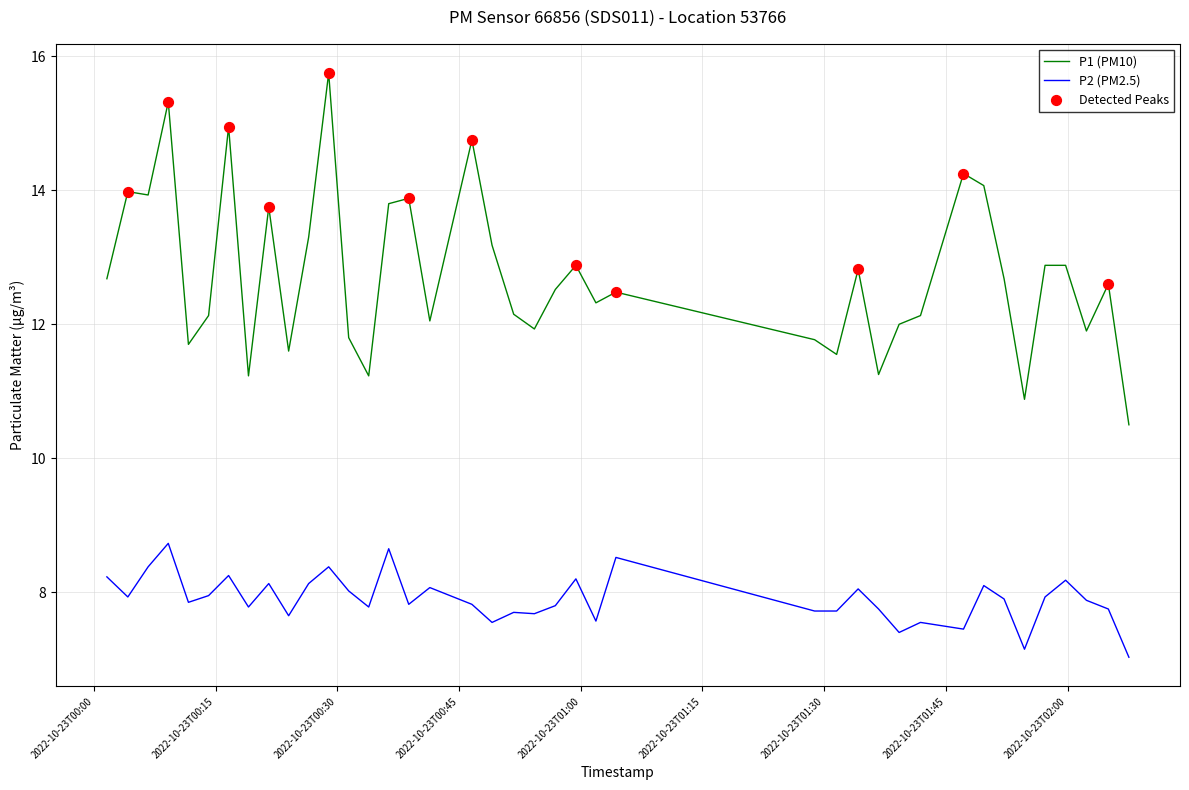

Which series has the largest range (max minus min)?

P1 (PM10)